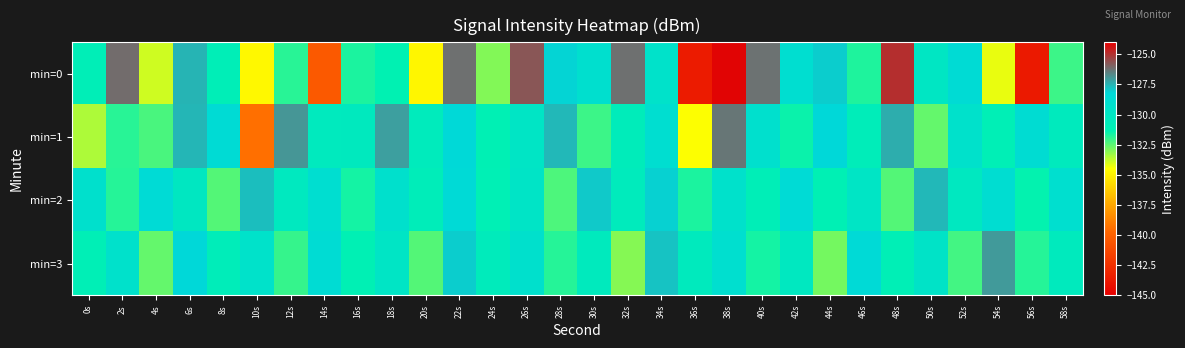

Which series changed the most between 12s and 26s?

min=0